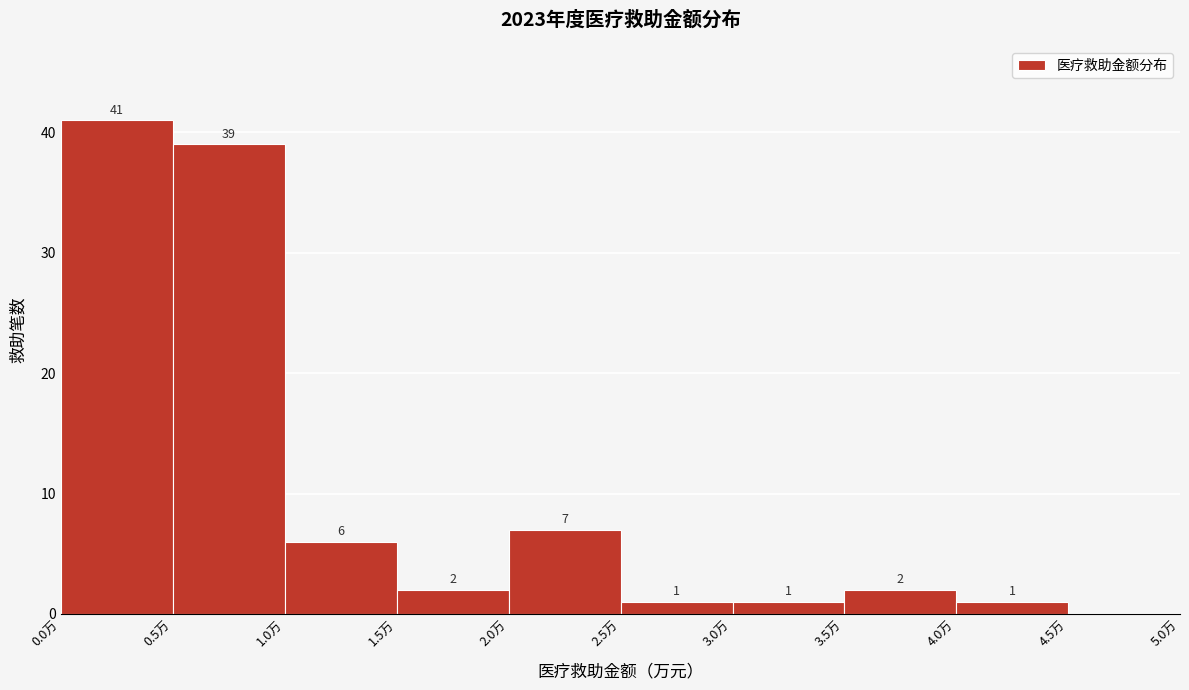

Which range on the x-axis has the tallest bar?

0.0 to 0.5